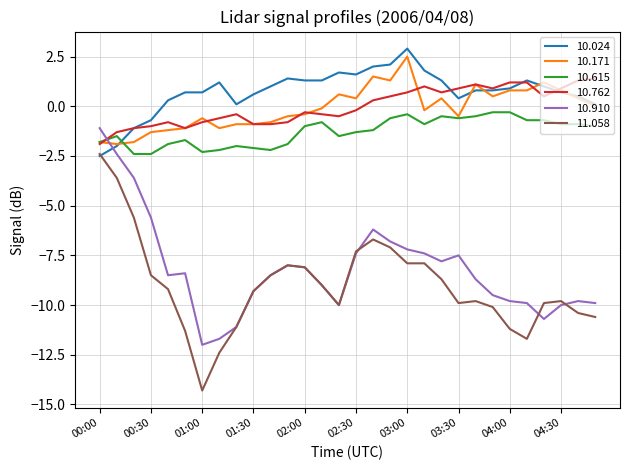

What is the greatest value displayed?

2.9